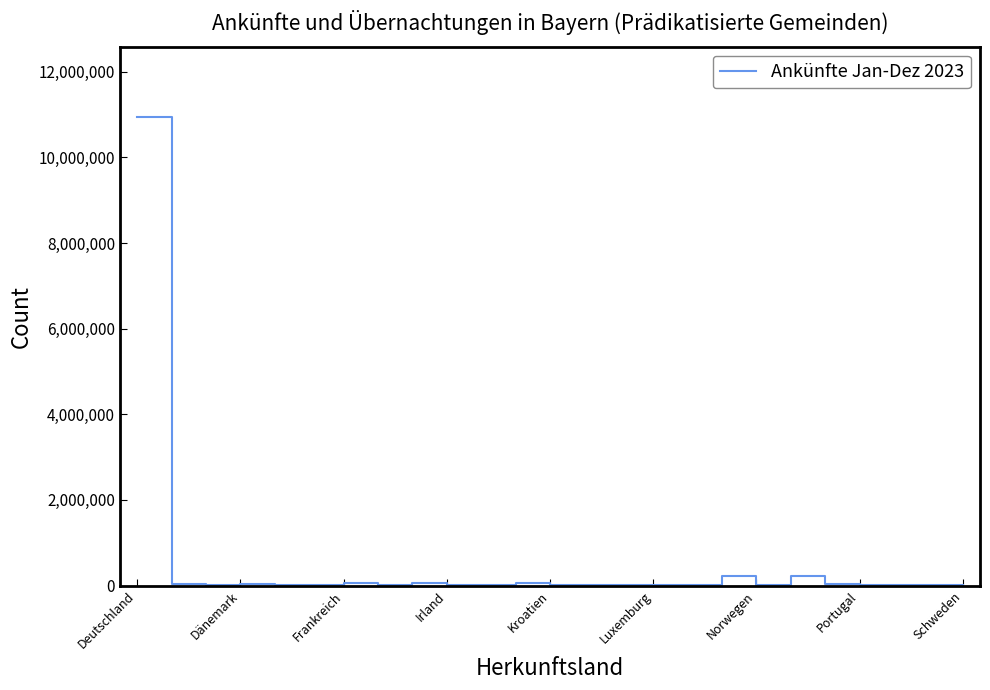

What is the difference between the maximum and minimum values?

10945189